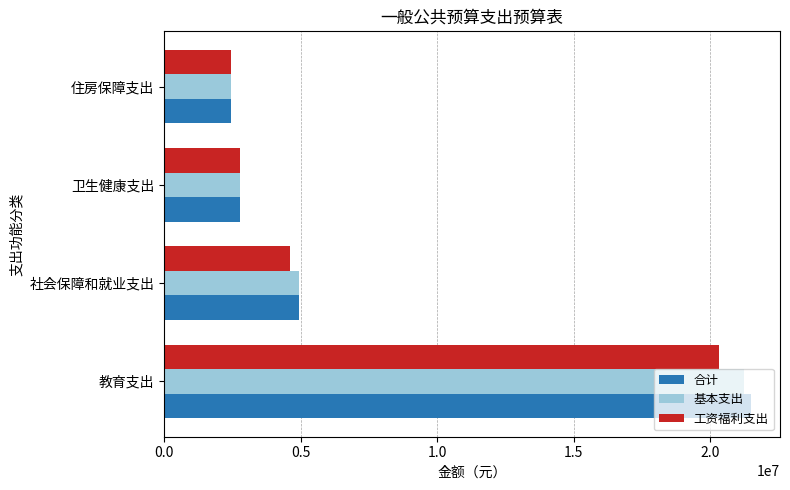

What is the spread (max minus min) of values at 社会保障和就业支出?

332289.1